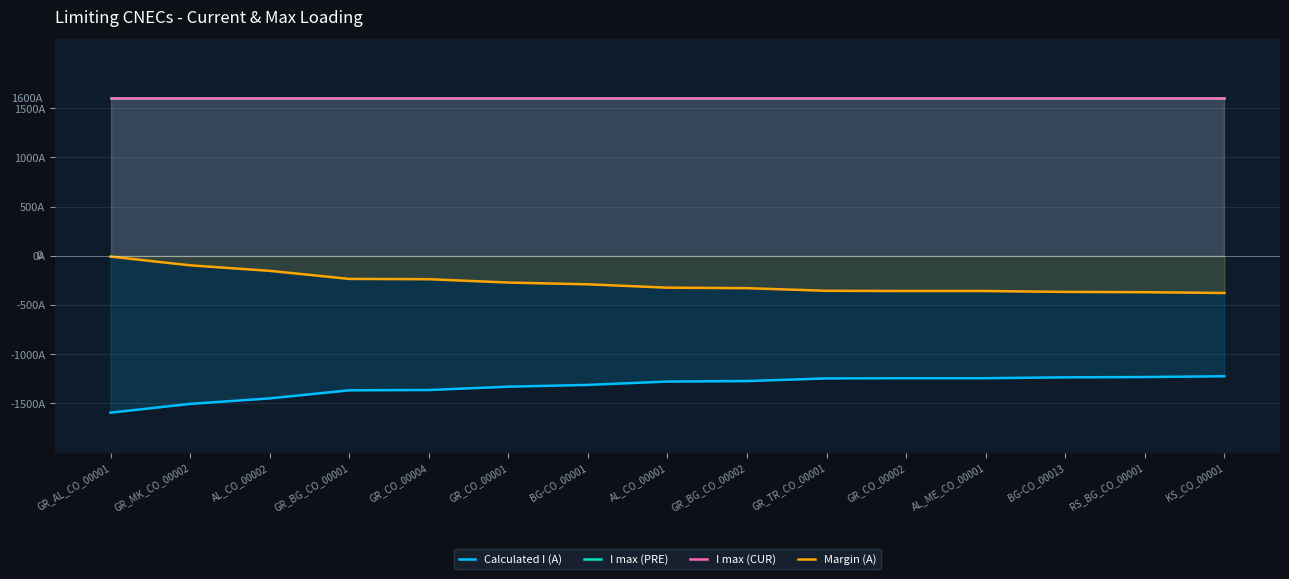

Reading left to right, extract all data points from this chart.

Calculated I (A): GR_AL_CO_00001=-1593	GR_MK_CO_00002=-1504	AL_CO_00002=-1448	GR_BG_CO_00001=-1366	GR_CO_00004=-1363	GR_CO_00001=-1329	BG-CO_00001=-1311	AL_CO_00001=-1277	GR_BG_CO_00002=-1272	GR_TR_CO_00001=-1245	GR_CO_00002=-1243	AL_ME_CO_00001=-1243	BG-CO_00013=-1234	RS_BG_CO_00001=-1231	KS_CO_00001=-1223
I max (PRE): GR_AL_CO_00001=1600	GR_MK_CO_00002=1600	AL_CO_00002=1600	GR_BG_CO_00001=1600	GR_CO_00004=1600	GR_CO_00001=1600	BG-CO_00001=1600	AL_CO_00001=1600	GR_BG_CO_00002=1600	GR_TR_CO_00001=1600	GR_CO_00002=1600	AL_ME_CO_00001=1600	BG-CO_00013=1600	RS_BG_CO_00001=1600	KS_CO_00001=1600
I max (CUR): GR_AL_CO_00001=1600	GR_MK_CO_00002=1600	AL_CO_00002=1600	GR_BG_CO_00001=1600	GR_CO_00004=1600	GR_CO_00001=1600	BG-CO_00001=1600	AL_CO_00001=1600	GR_BG_CO_00002=1600	GR_TR_CO_00001=1600	GR_CO_00002=1600	AL_ME_CO_00001=1600	BG-CO_00013=1600	RS_BG_CO_00001=1600	KS_CO_00001=1600
Margin (A): GR_AL_CO_00001=-7	GR_MK_CO_00002=-96	AL_CO_00002=-152	GR_BG_CO_00001=-234	GR_CO_00004=-237	GR_CO_00001=-271	BG-CO_00001=-289	AL_CO_00001=-323	GR_BG_CO_00002=-328	GR_TR_CO_00001=-355	GR_CO_00002=-357	AL_ME_CO_00001=-357	BG-CO_00013=-366	RS_BG_CO_00001=-369	KS_CO_00001=-377